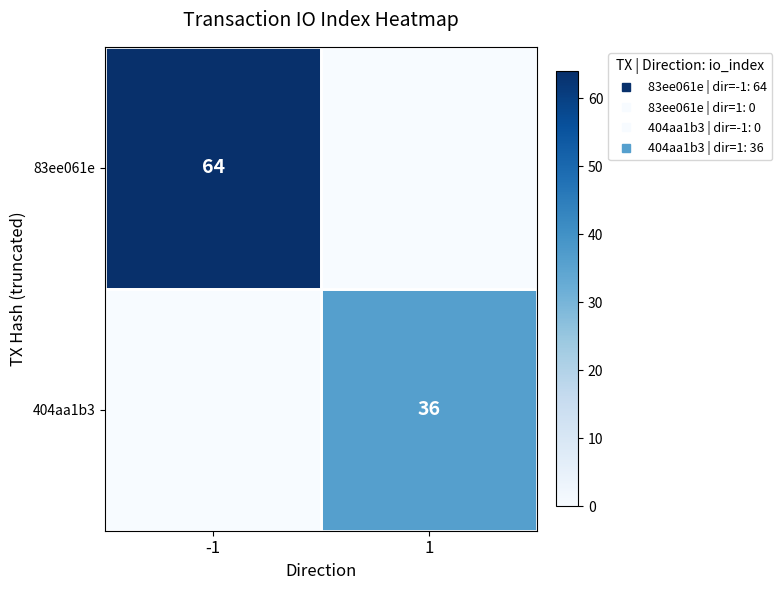

Is the value of 83ee061e at 1 greater than the value of 404aa1b3 at 1?

No